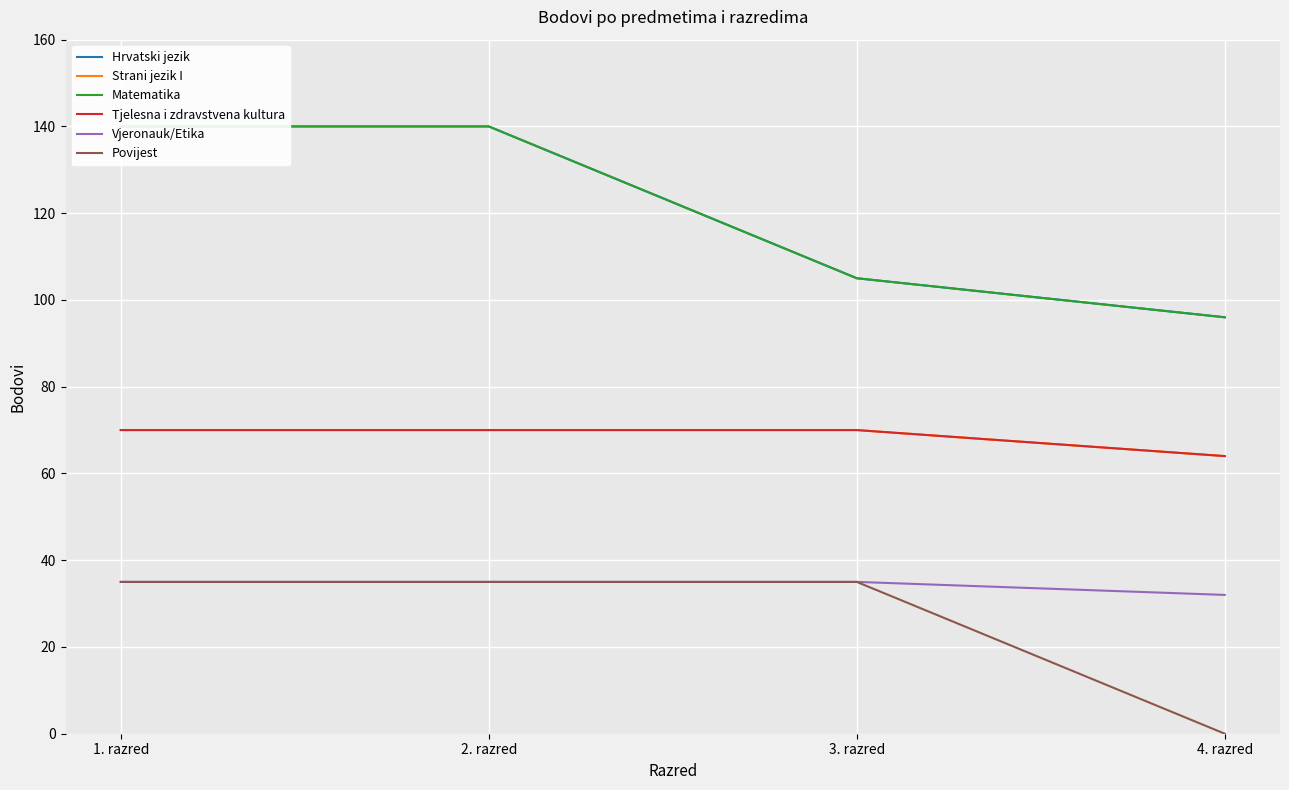

Is it true that Hrvatski jezik equals 96 at 4. razred?

True